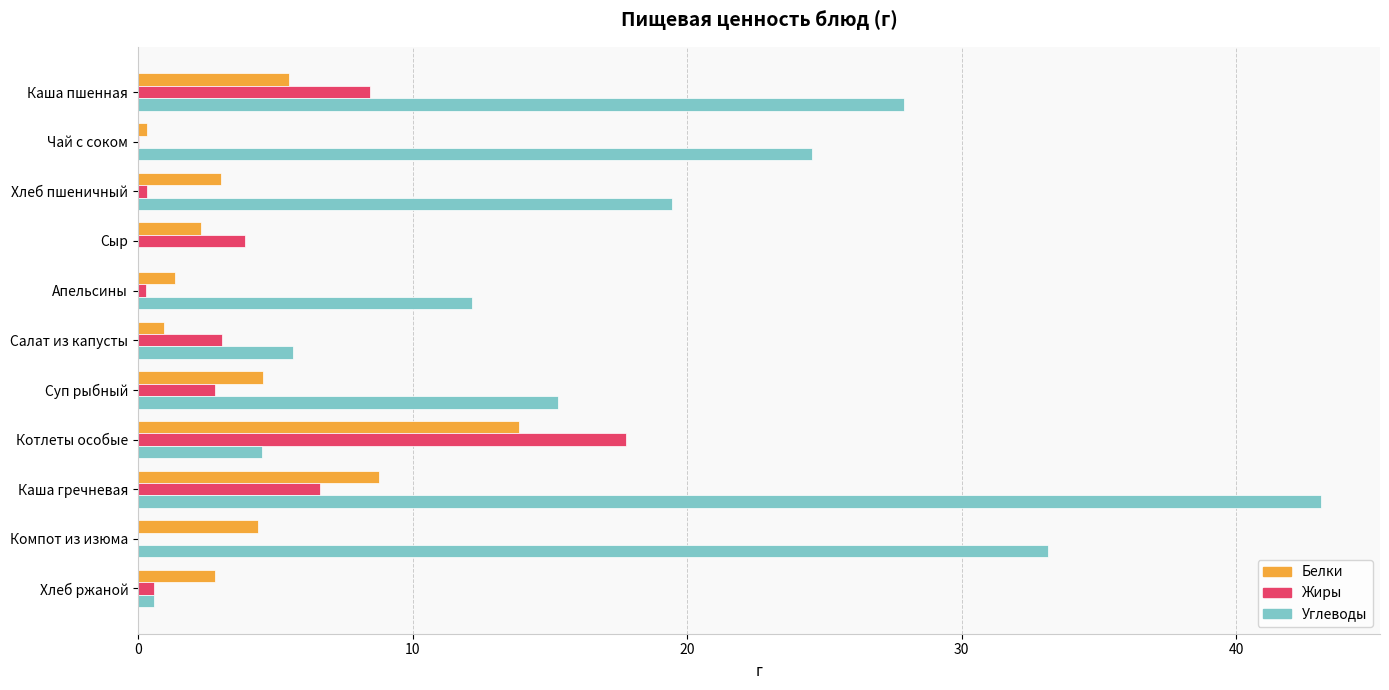

Which series changed the most between Апельсины and Салат из капусты?

Углеводы